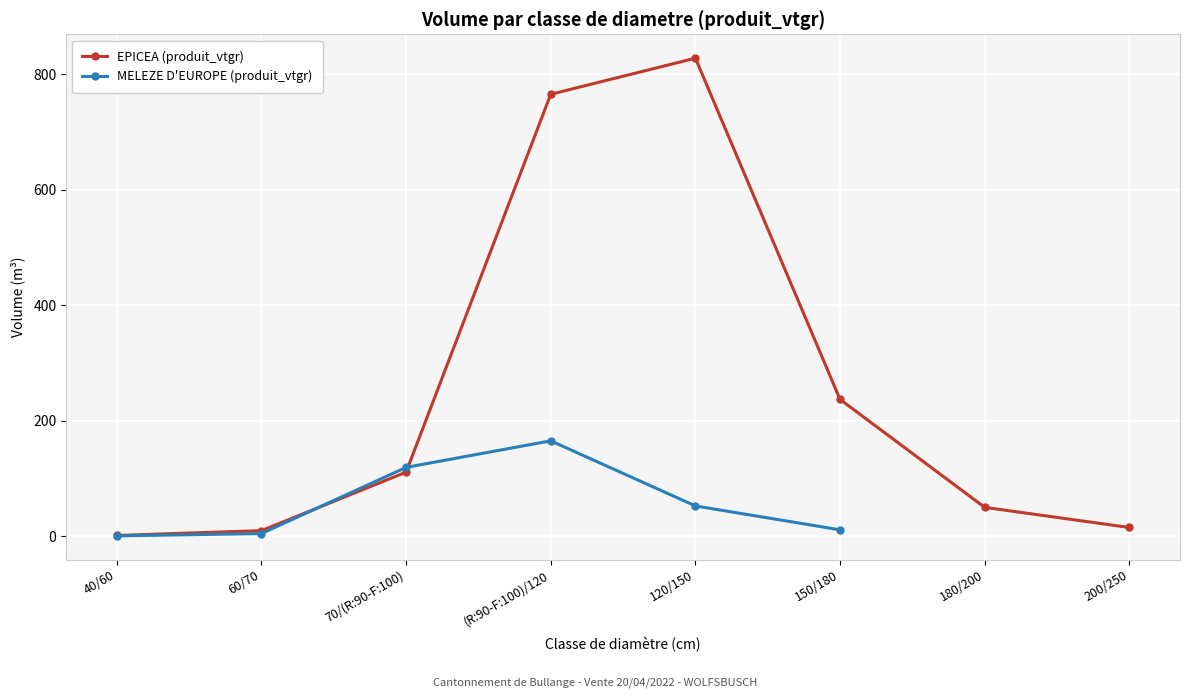

True or false: the data shows 1.2 at 40/60.

True